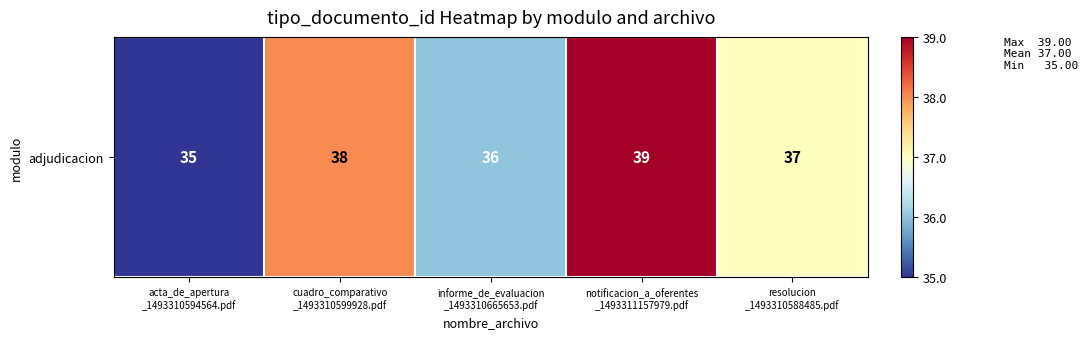

What is the change in value from cuadro_comparativo
_1493310599928.pdf to resolucion
_1493310588485.pdf?

-1